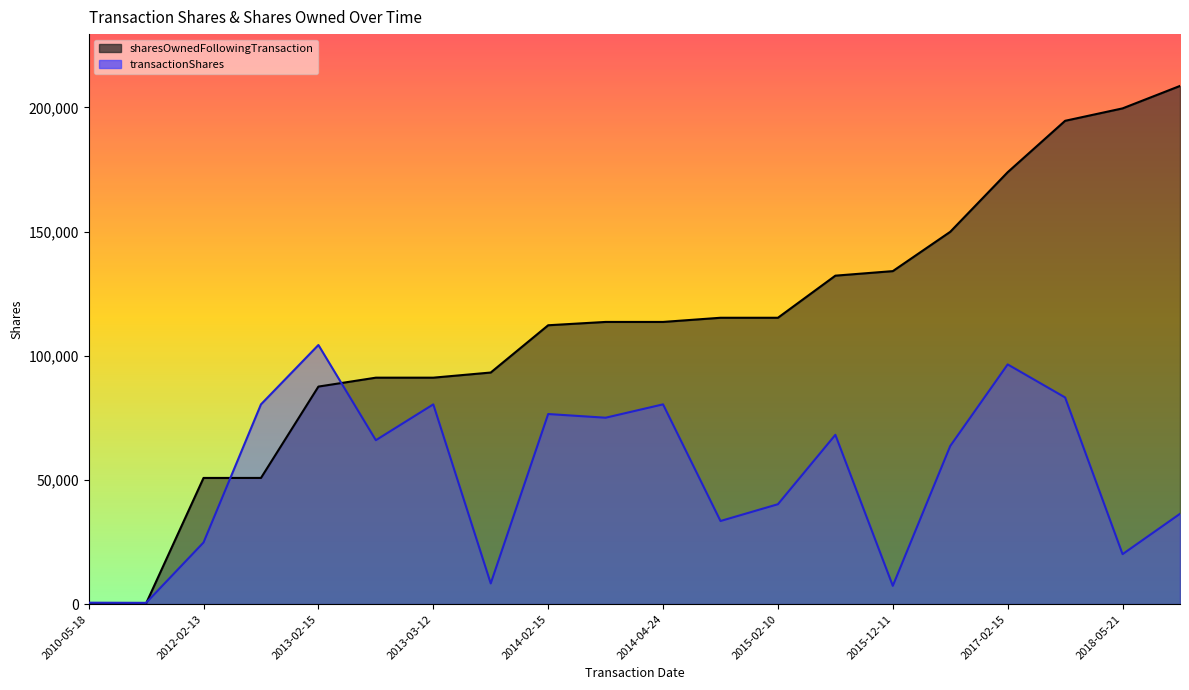

What is the lowest value of the transactionShares series?

125